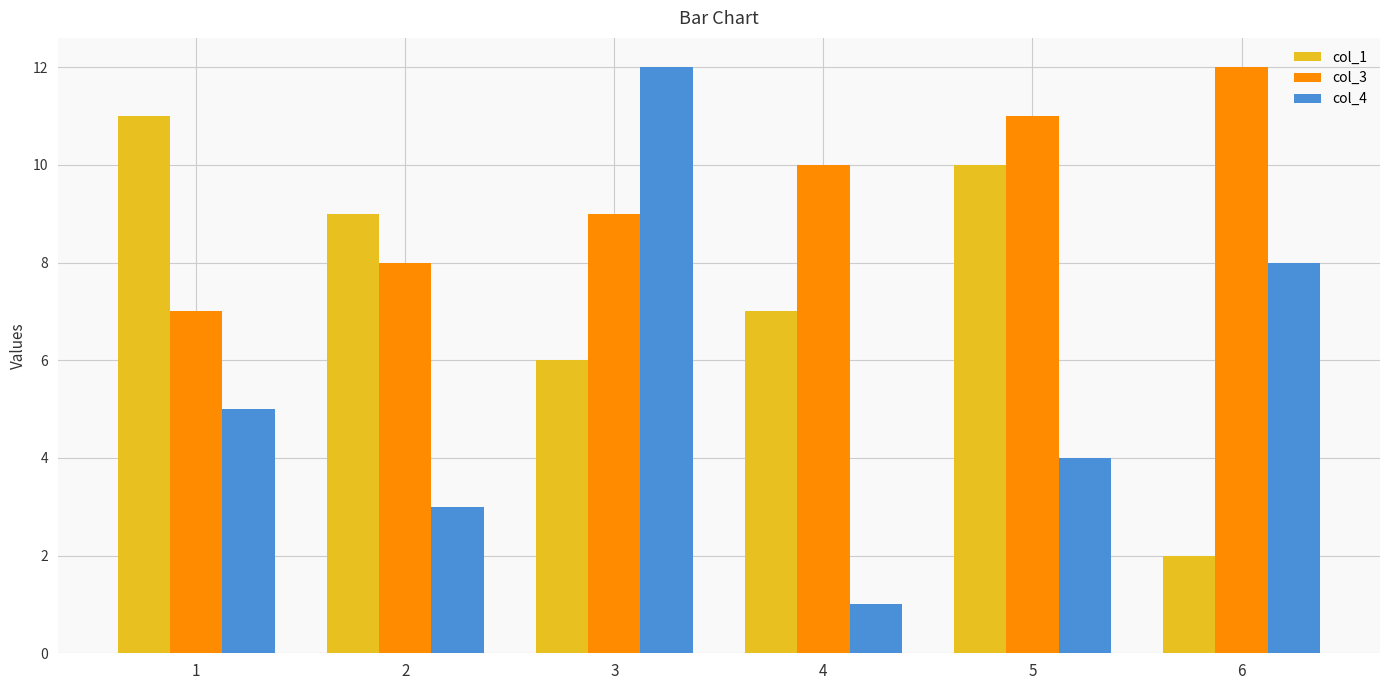

Which series has the largest range (max minus min)?

col_4